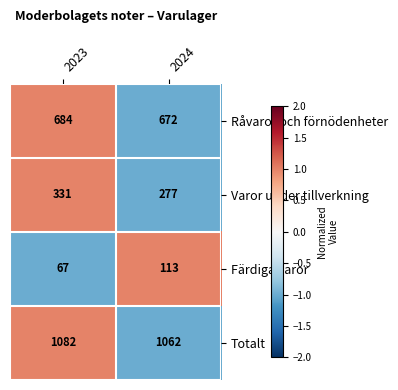

What is the difference between the highest and lowest values at 2024?

949